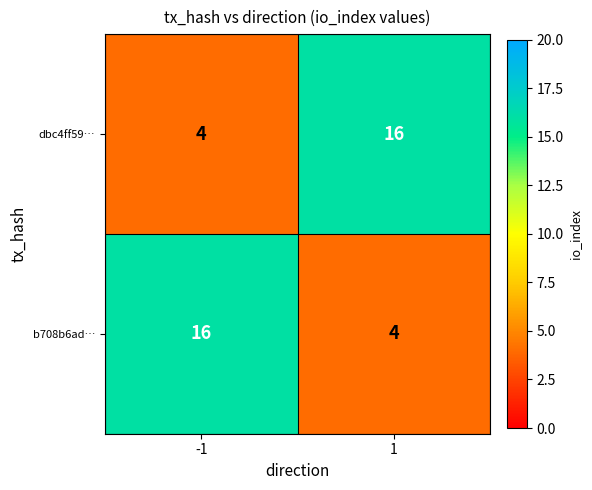

Is it true that dbc4ff59… equals 6 at -1?

False